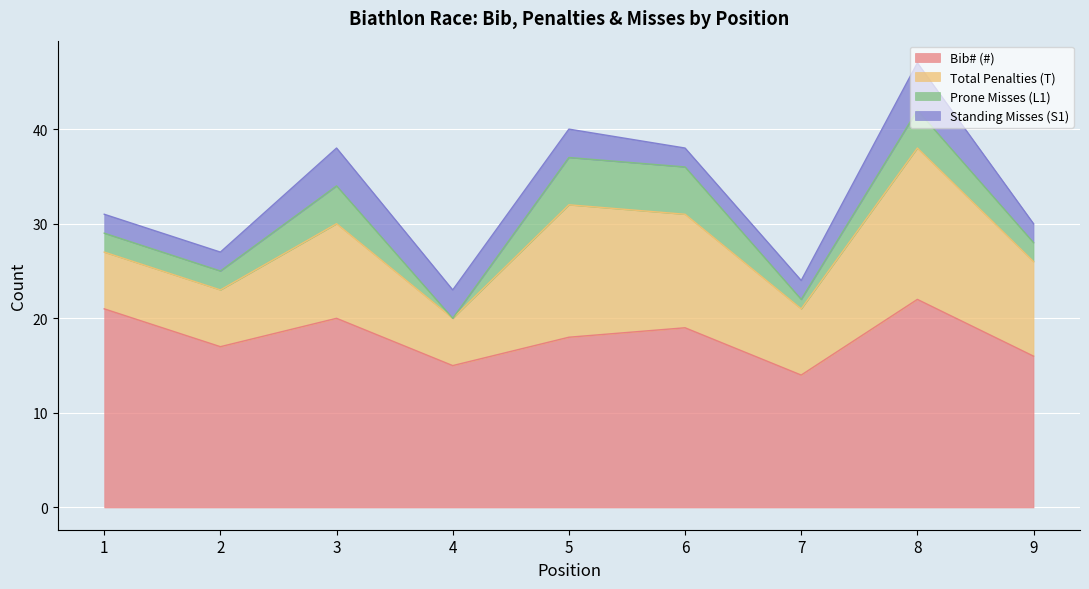

Reading left to right, extract all data points from this chart.

Bib# (#): 1=21	2=17	3=20	4=15	5=18	6=19	7=14	8=22	9=16
Total Penalties (T): 1=6	2=6	3=10	4=5	5=14	6=12	7=7	8=16	9=10
Prone Misses (L1): 1=2	2=2	3=4	4=0	5=5	6=5	7=1	8=4	9=2
Standing Misses (S1): 1=2	2=2	3=4	4=3	5=3	6=2	7=2	8=5	9=2